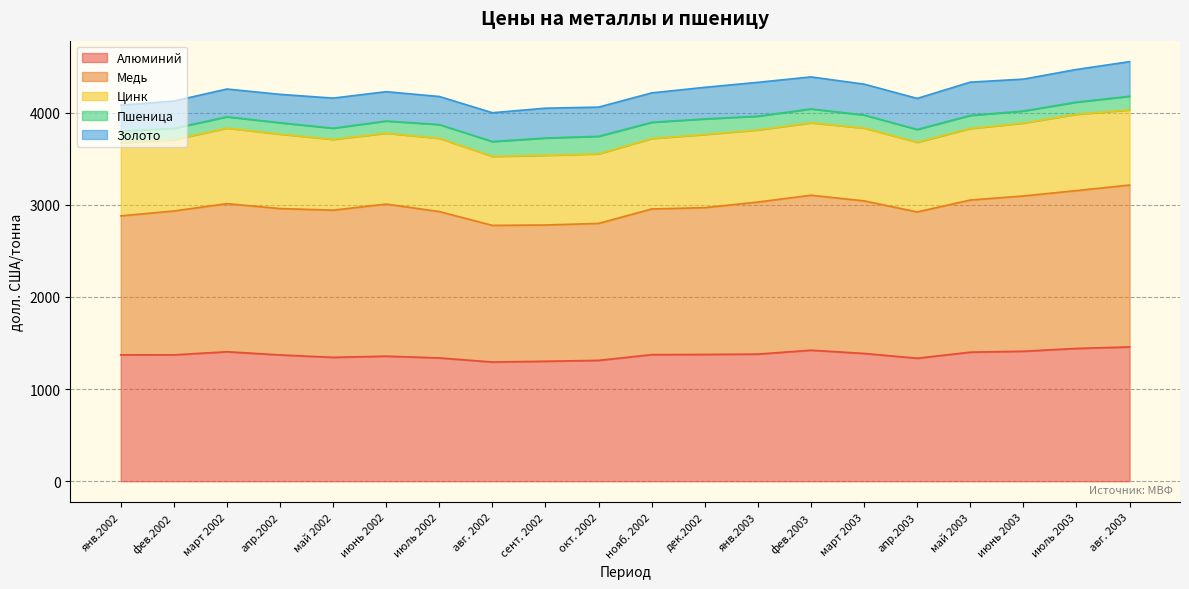

What is the sum of the Медь values at янв.2002 and авг. 2003?

3265.0